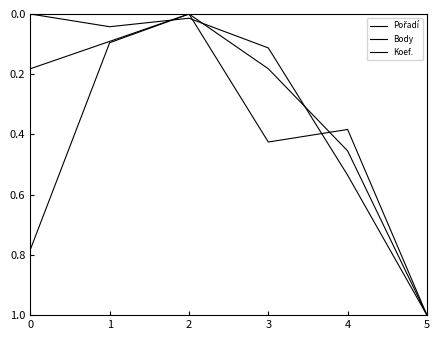

What is the sum of all Pořadí values?

1.7